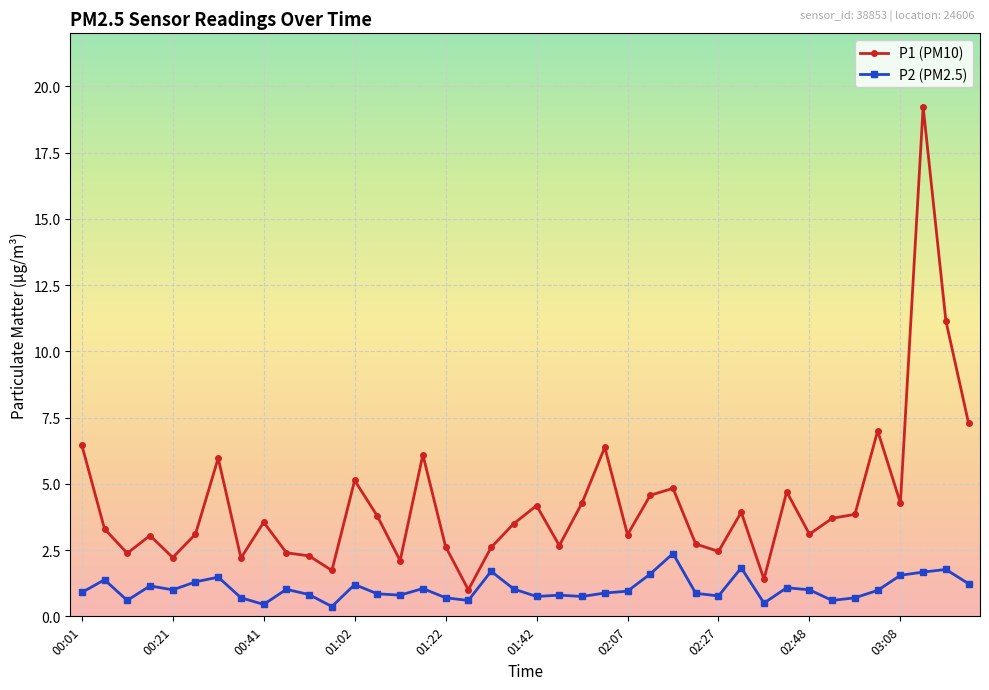

Rank the series by their average value, from highest to lowest.

P1 (PM10), P2 (PM2.5)